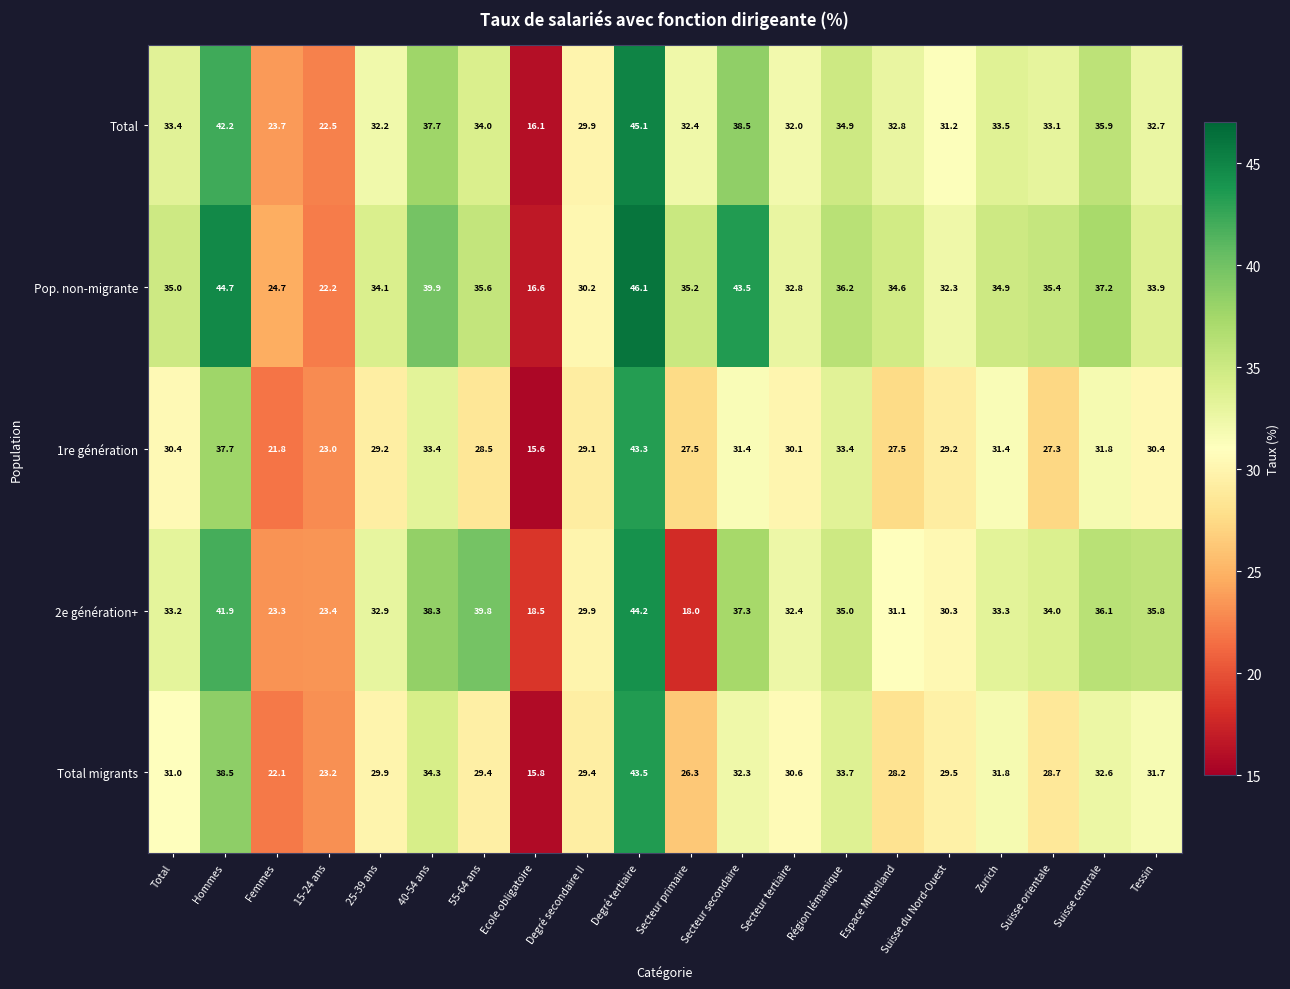

What is the total value across all series at Secteur primaire?

139.4